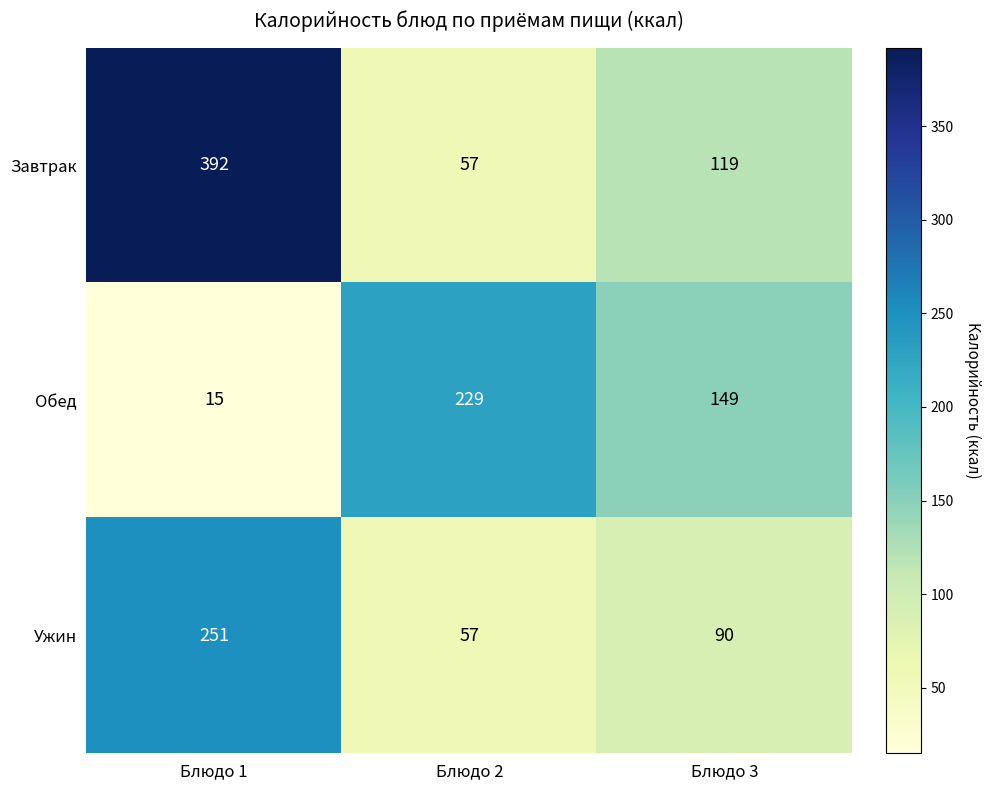

Which series has the largest range (max minus min)?

Завтрак